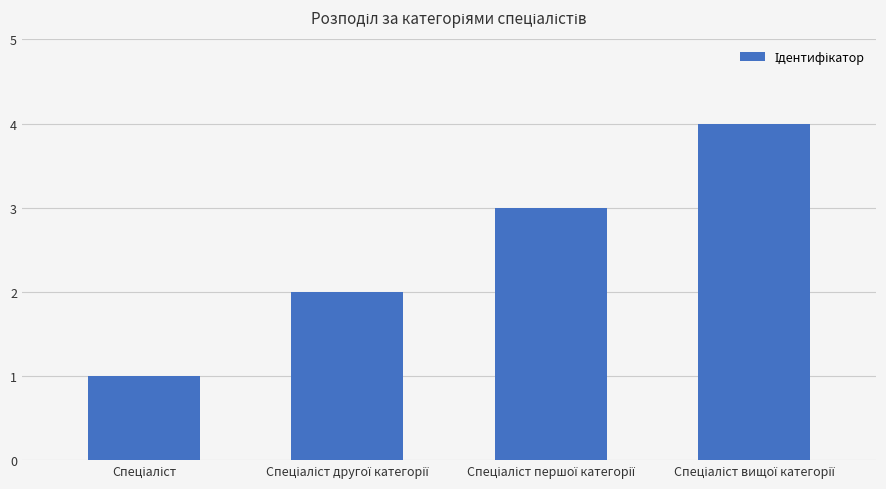

Reading left to right, list all the values displayed in this chart.

1	2	3	4